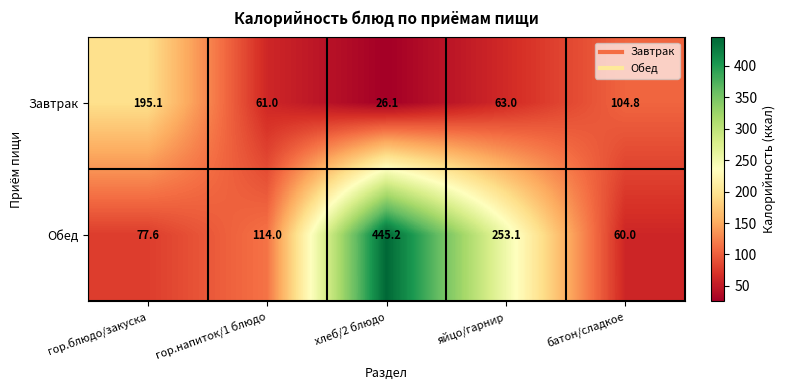

At гор.блюдо/закуска, list the series in order from smallest to largest.

Обед, Завтрак